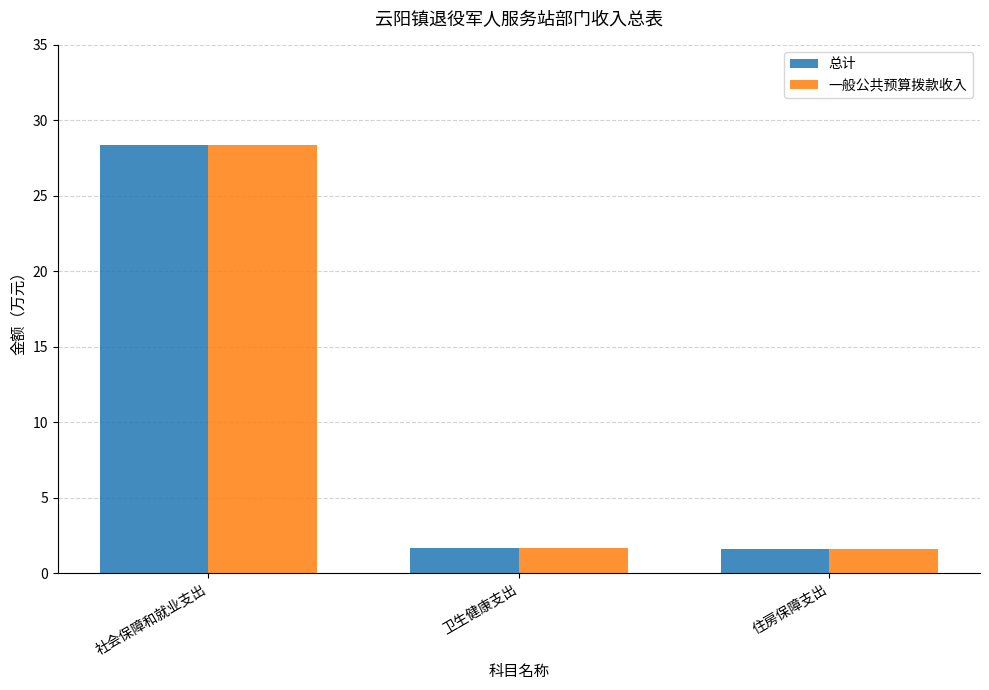

At which label does 一般公共预算拨款收入 reach its peak?

社会保障和就业支出